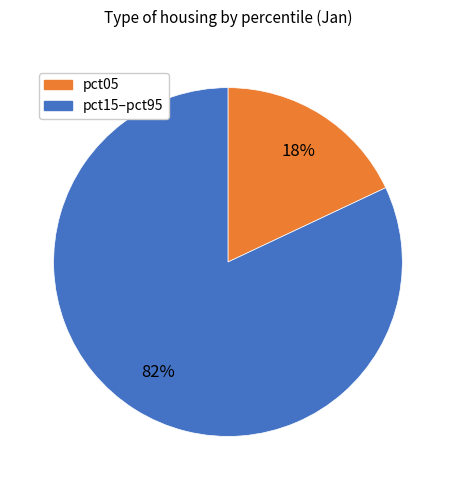

How many segments does this pie chart have?

2